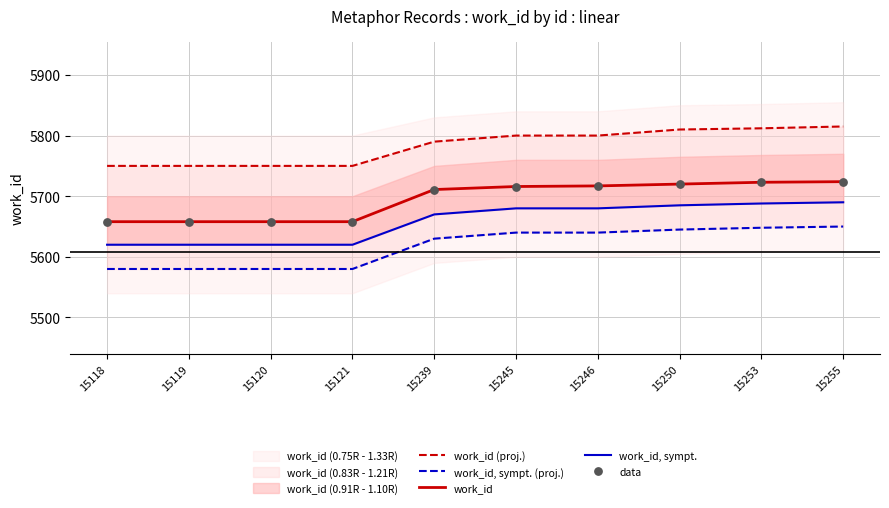

Which series has the largest Y range (max minus min)?

work_id, sympt. (proj.)